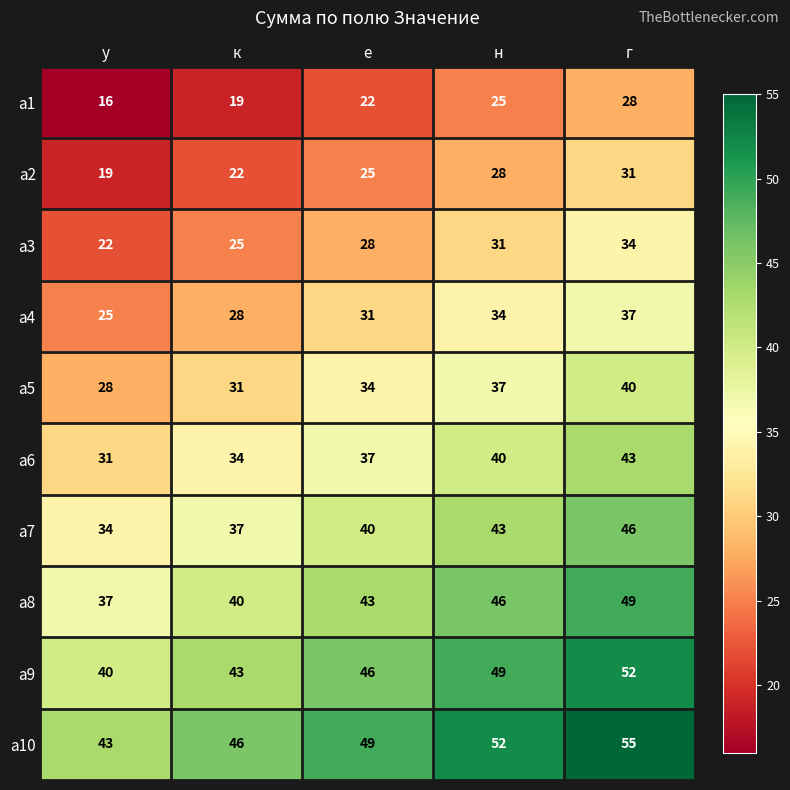

How many series are shown in this chart?

10